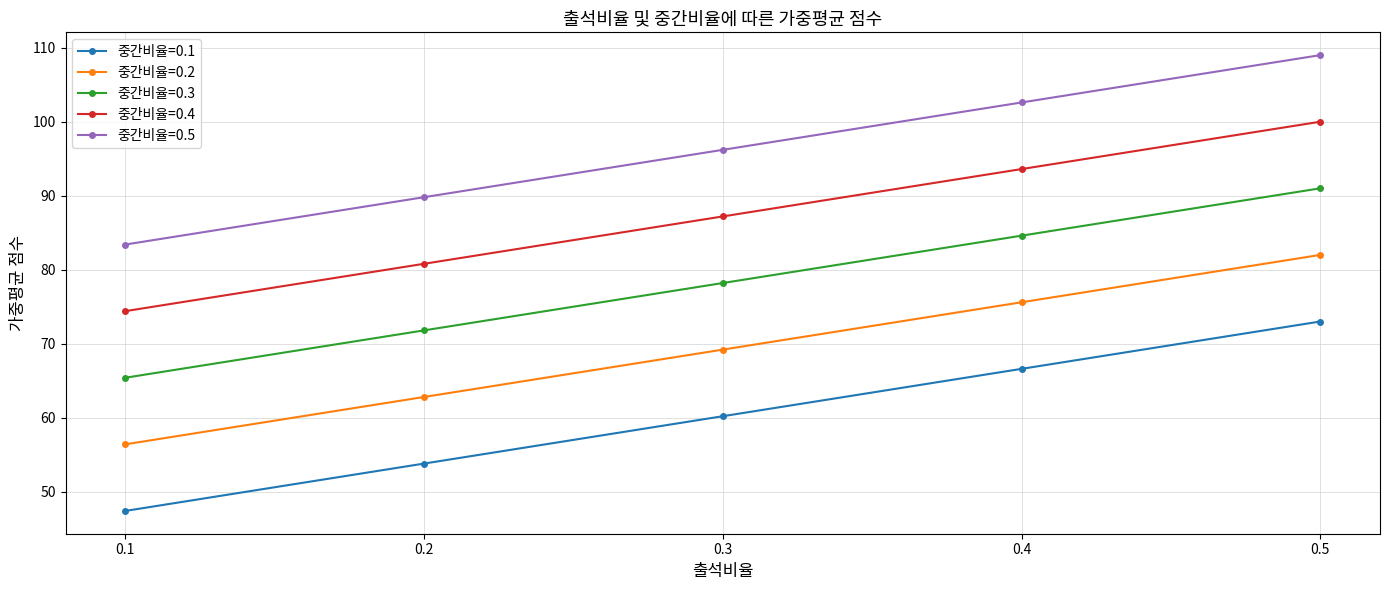

What value does the 중간비율=0.5 series have at 0.1?

83.4